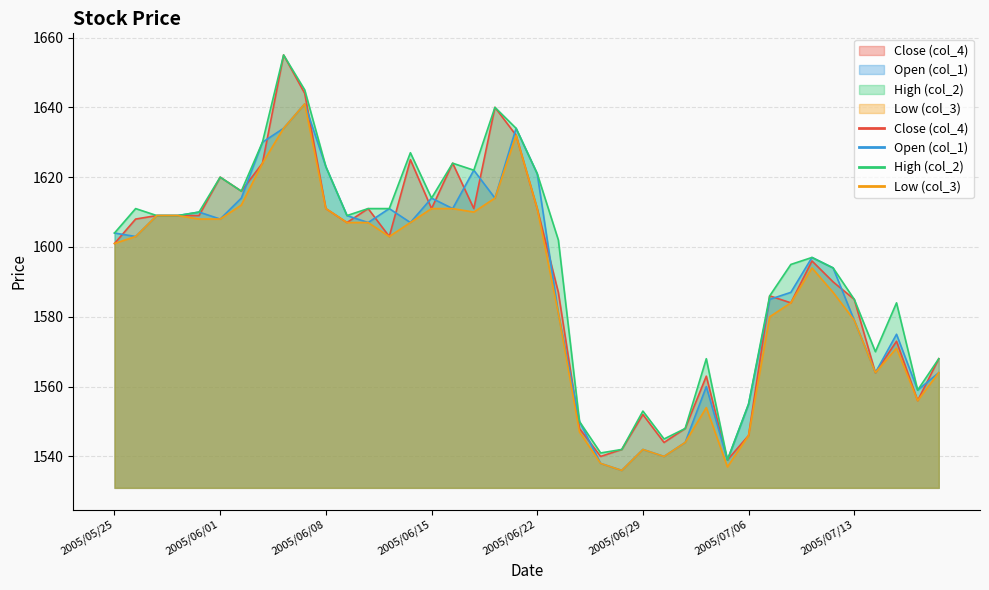

The col_2 series shows 1621 at 2005/06/22. True or false?

True